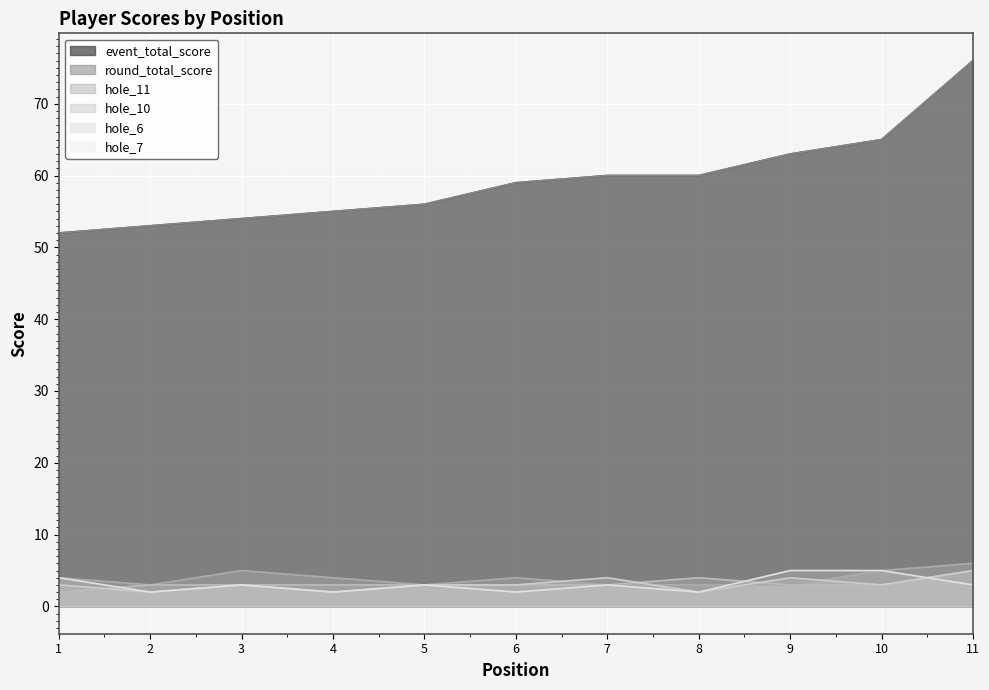

Is it true that hole_11 equals 3 at 2?

True